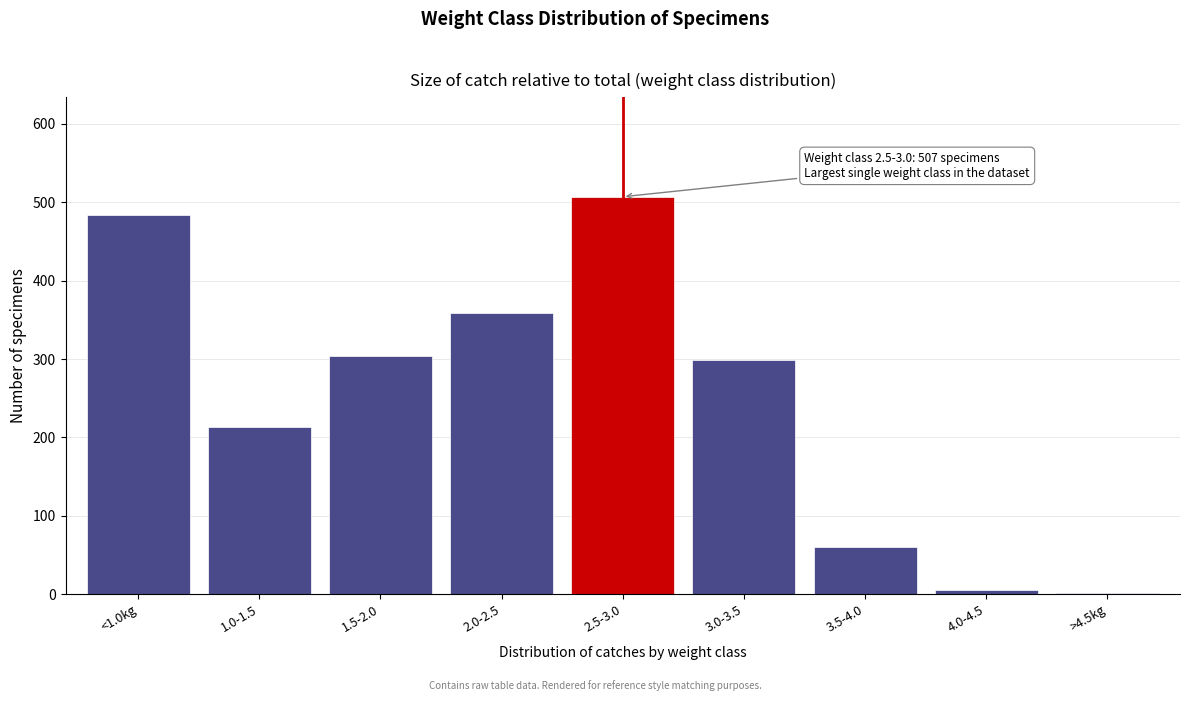

Reading right to left, list all the values displayed in this chart.

>4.5kg=2	4.0-4.5=5	3.5-4.0=61	3.0-3.5=299	2.5-3.0=507	2.0-2.5=359	1.5-2.0=304	1.0-1.5=214	<1.0kg=484